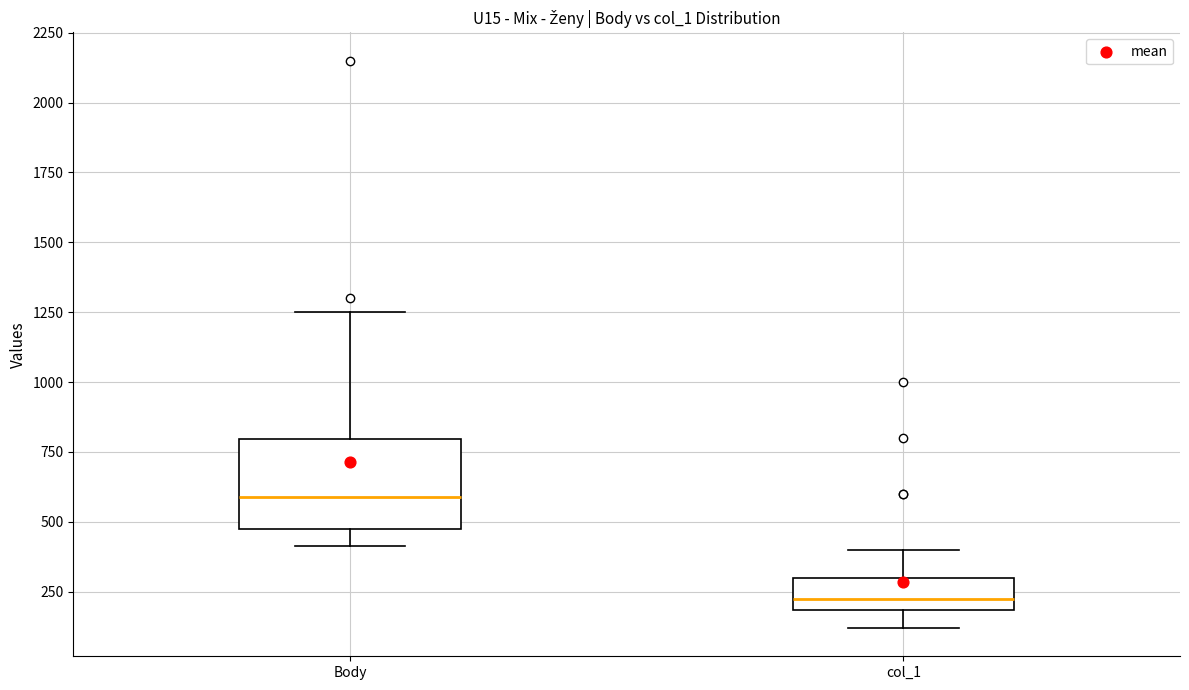

Reading left to right, transcribe this box plot: for each box, give where its median line is, the range the box spans, and where its two whiskers end, as read against the y-axis. The values are not printed on the chart, so give them approximately, as read against the axis.

Body: median 600, box 500 to 800, whiskers 400 to 1250
col_1: median 250, box 200 to 300, whiskers 100 to 400